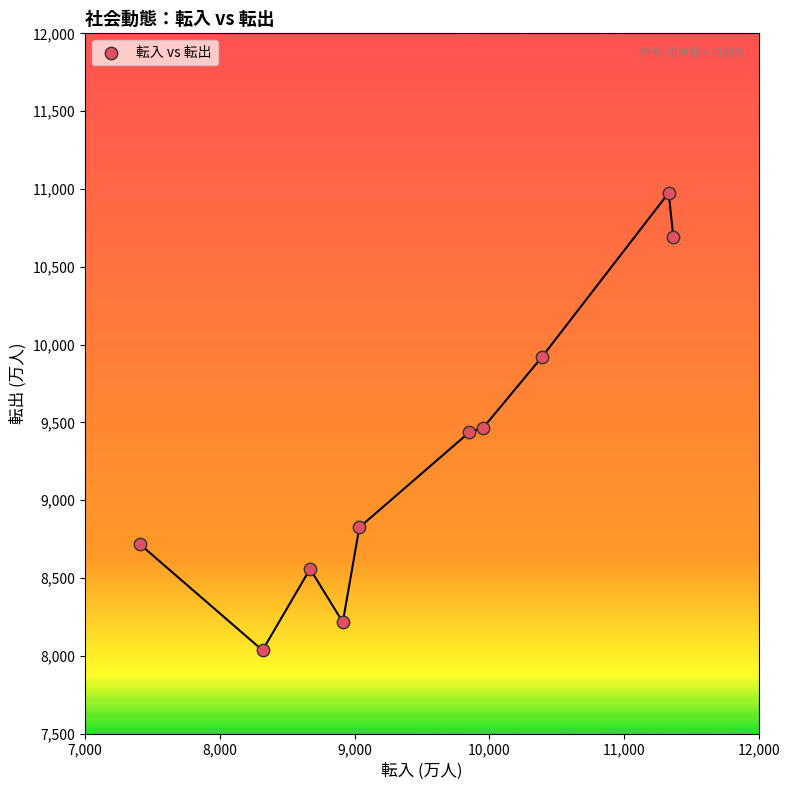

What is the range of Y values (max minus min)?

2940